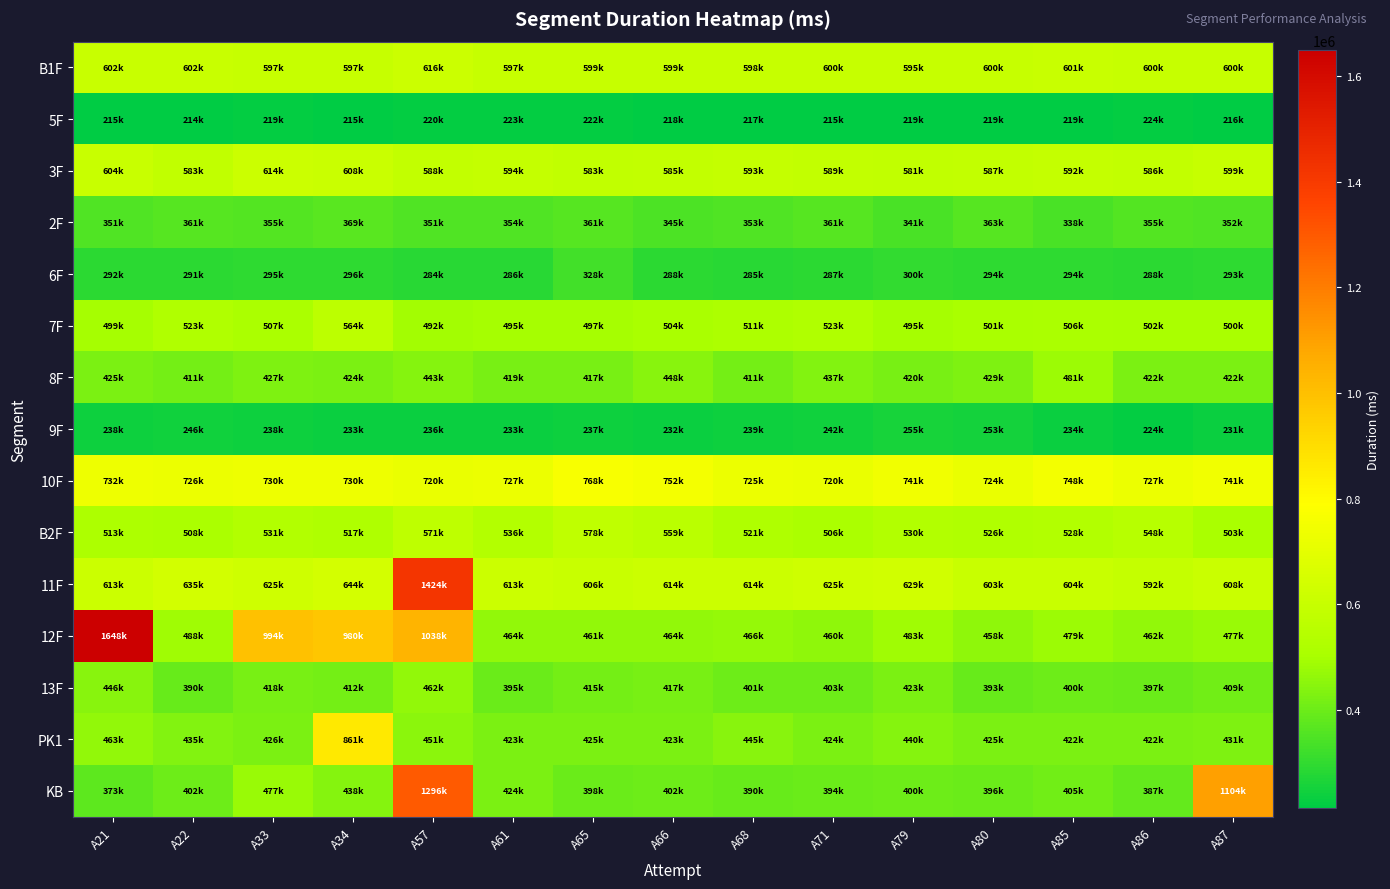

At which category does the chart reach its minimum across all series?

A22